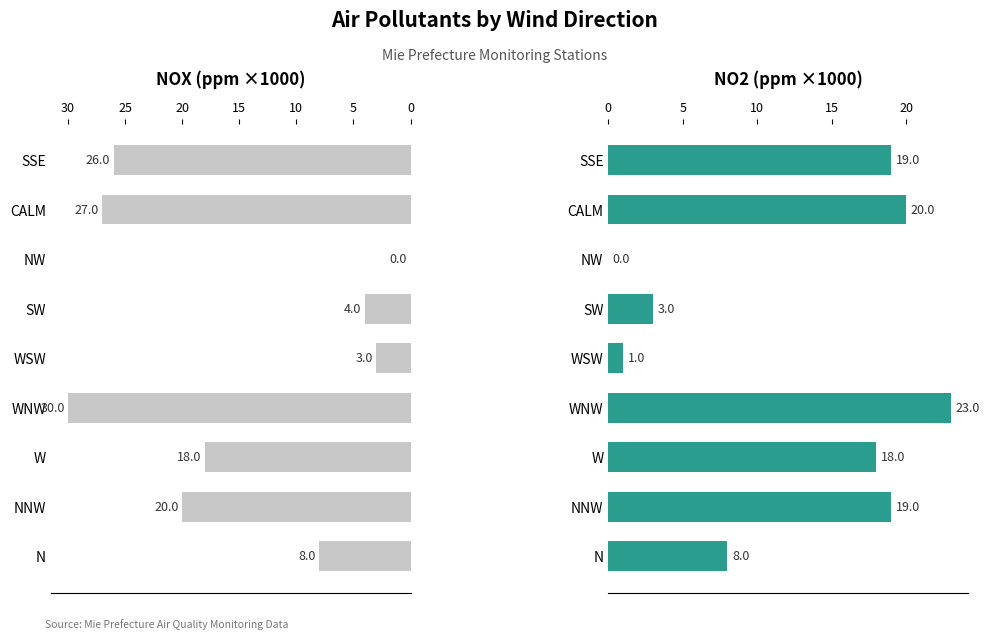

At SW, list the series in order from largest to smallest.

NOX(ppm)×1000, NO2(ppm)×1000